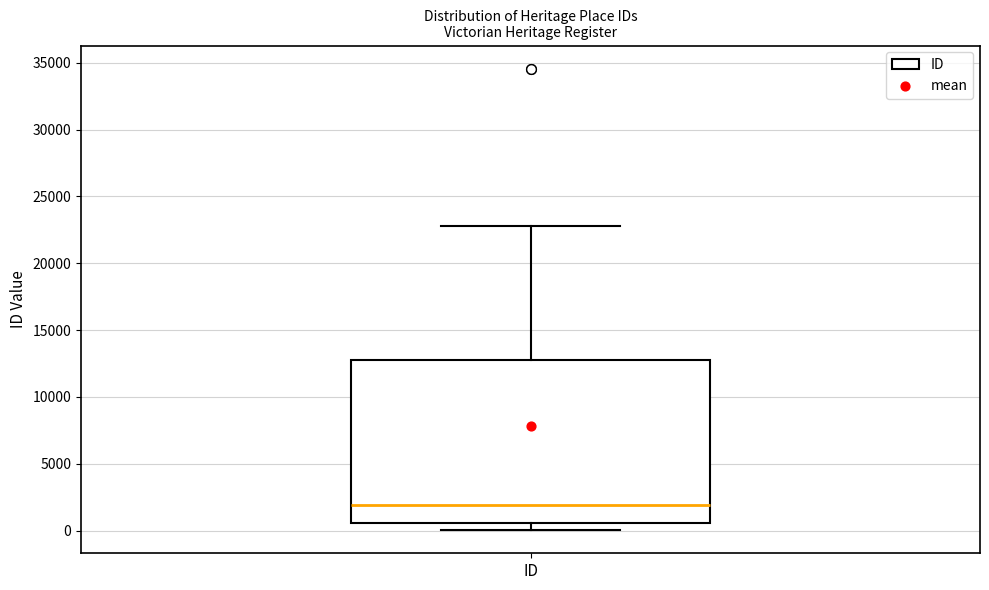

Read this box plot against the y-axis: the position of the median line, the range covered by the box, and the ends of both whiskers. The values are not printed on the chart, so give them approximately, as read against the axis.

median 2000, box 500 to 12500, whiskers 0 to 23000